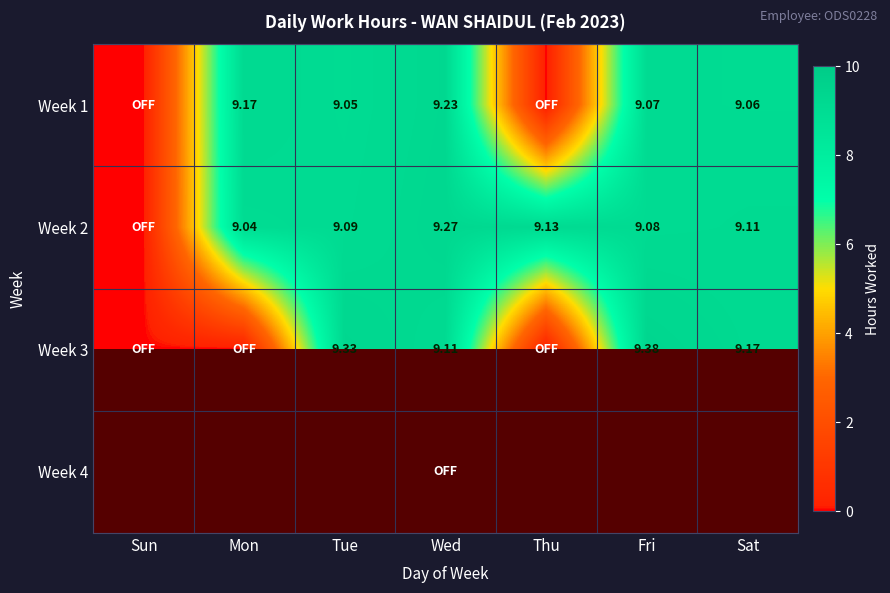

The value of Week 2 at Sat is 14.2. True or false?

False